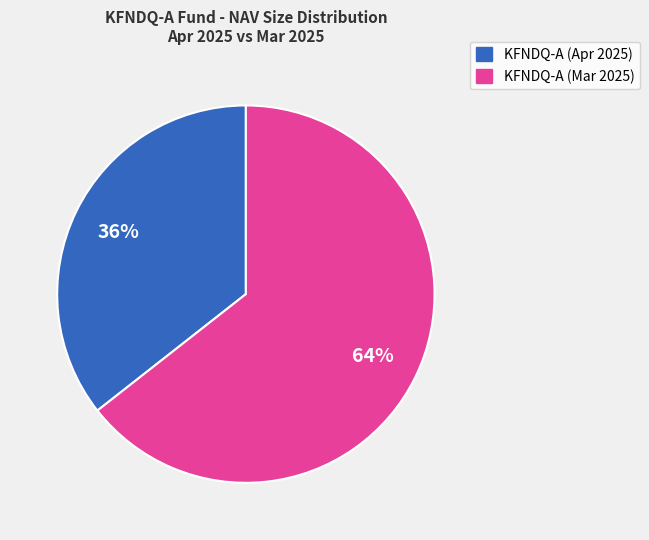

To the nearest percent, what is the average slice percentage?

50%